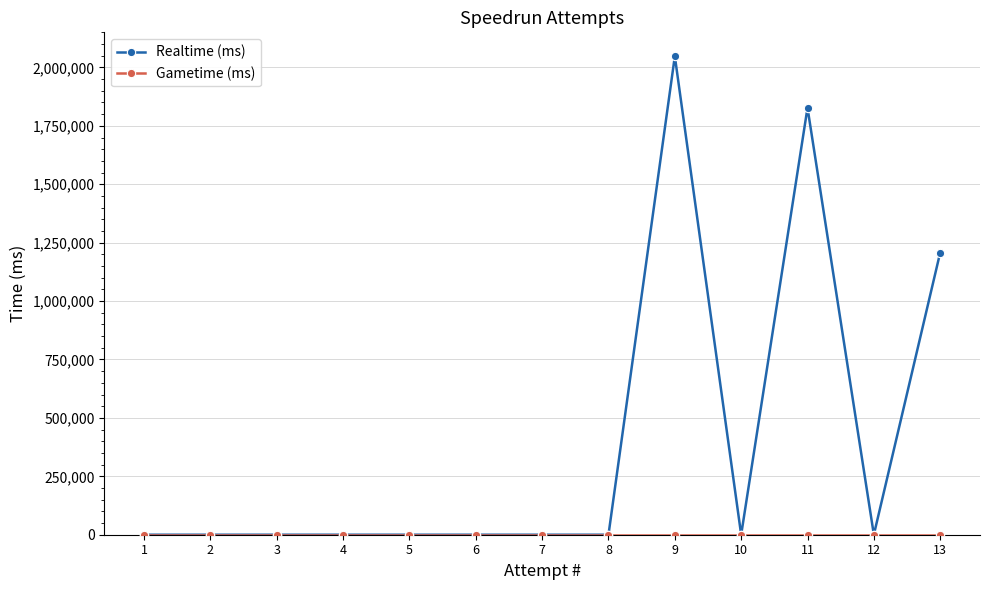

Which series has the largest range (max minus min)?

Realtime (ms)